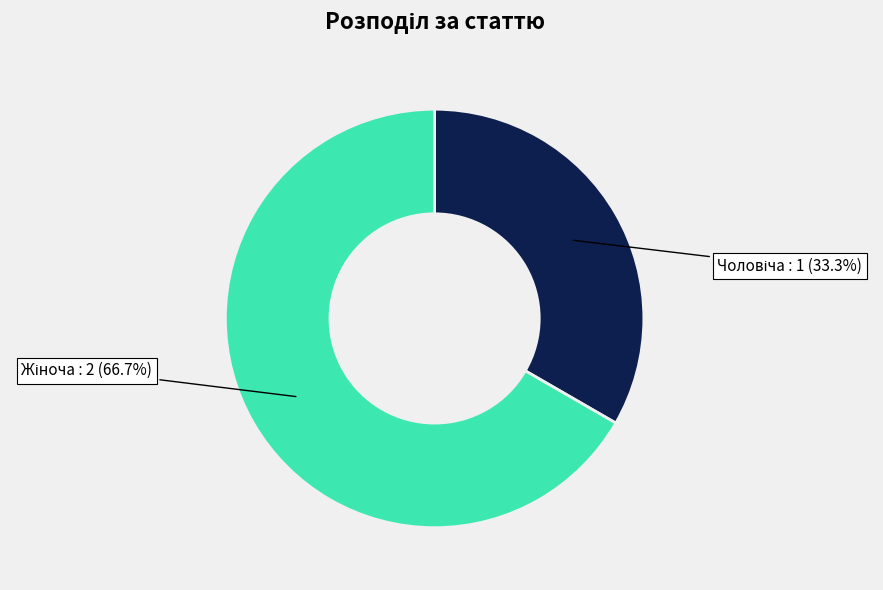

Is there a majority slice in this chart?

Yes